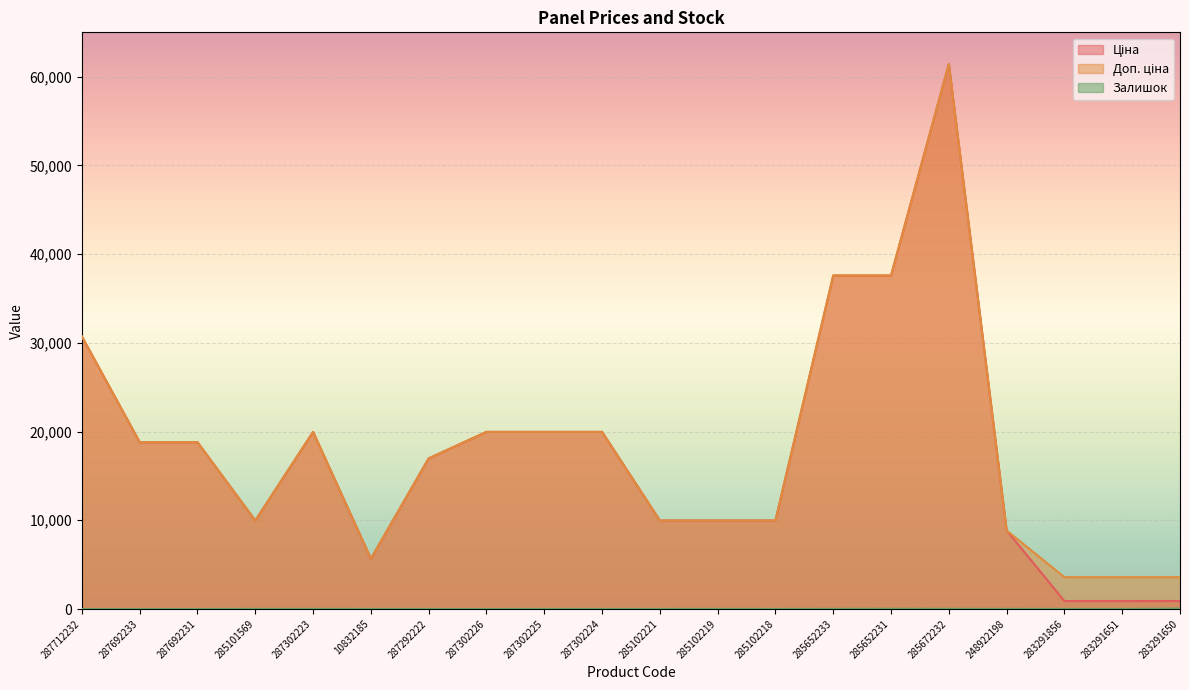

True or false: Залишок and Доп. ціна intersect in this chart.

False